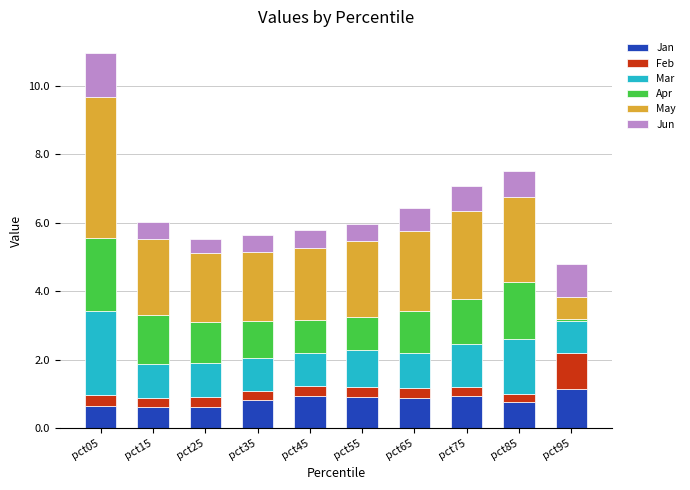

At which category is the sum across all series the highest?

pct05